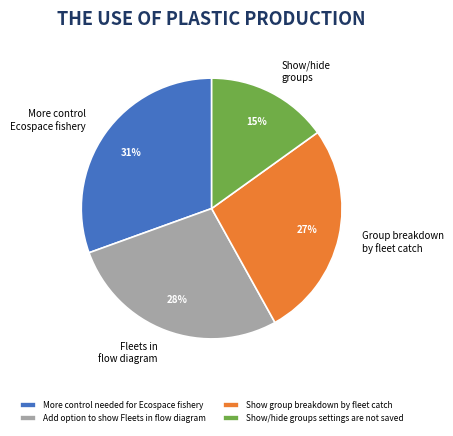

What is the largest slice in the pie chart?

More control needed for Ecospace fishery